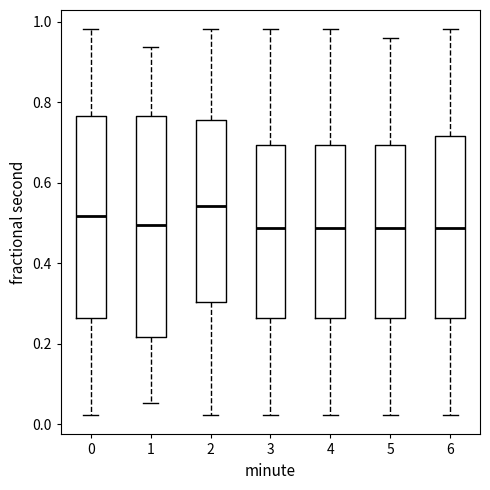

Reading left to right, read every box against the y-axis: the position of its median line, the range the box covers, and the ends of its whiskers. The values are not printed on the chart, so give them approximately, as read against the axis.

0: median 0.52, box 0.26 to 0.76, whiskers 0.02 to 0.98
1: median 0.50, box 0.22 to 0.76, whiskers 0.06 to 0.94
2: median 0.54, box 0.30 to 0.76, whiskers 0.02 to 0.98
3: median 0.48, box 0.26 to 0.70, whiskers 0.02 to 0.98
4: median 0.48, box 0.26 to 0.70, whiskers 0.02 to 0.98
5: median 0.48, box 0.26 to 0.70, whiskers 0.02 to 0.96
6: median 0.48, box 0.26 to 0.72, whiskers 0.02 to 0.98